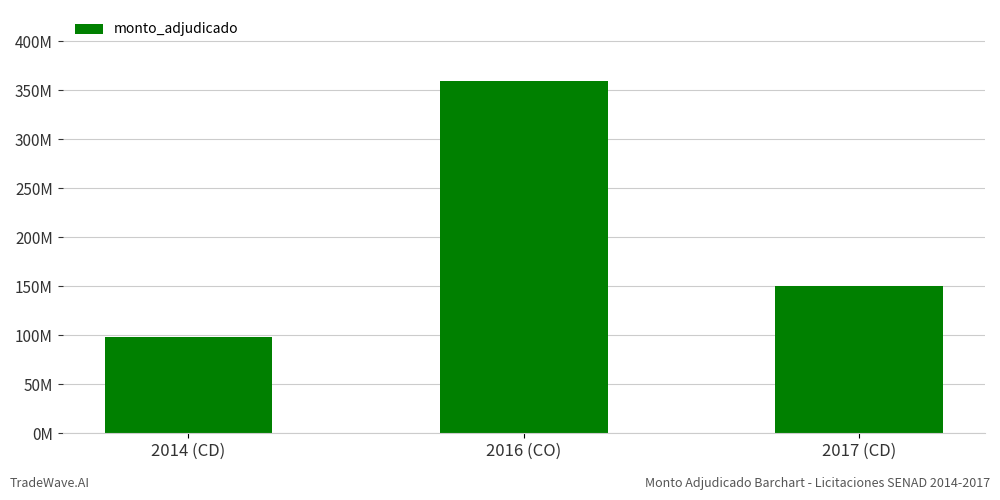

Reading left to right, list all the values displayed in this chart.

2014 (CD)=98000000	2016 (CO)=360000000	2017 (CD)=150000000